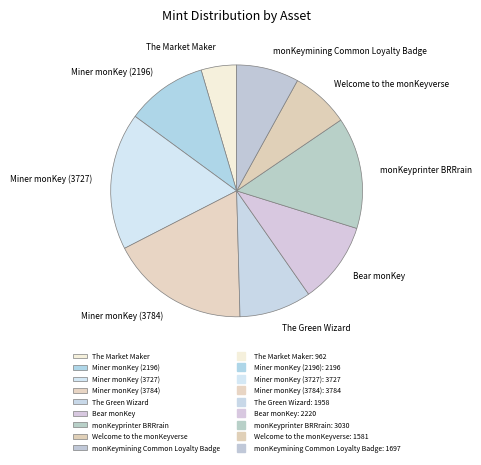

Which slice is the smallest?

The Market Maker